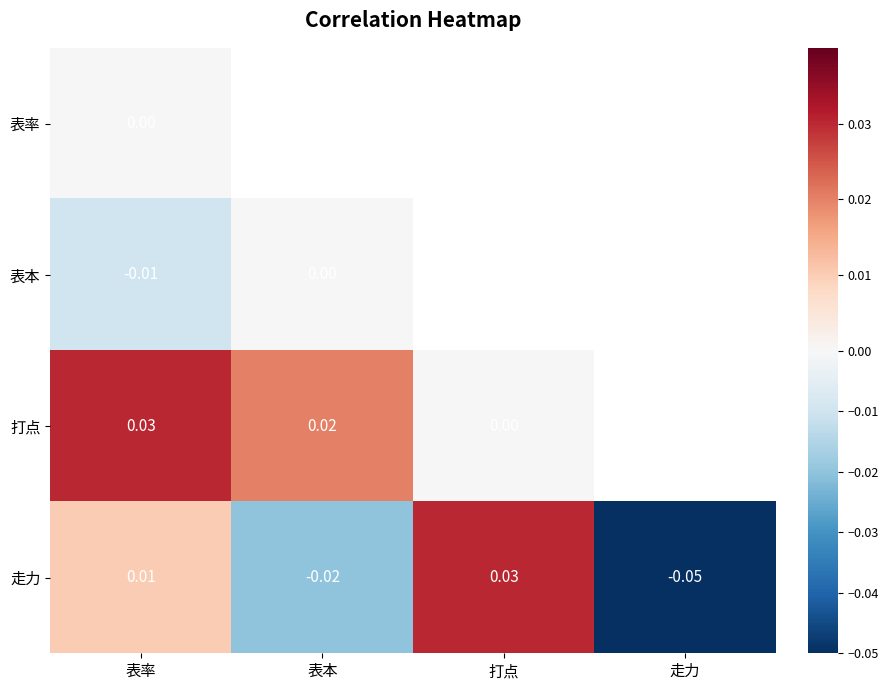

Which has a higher value, 走力 or 表率?

表率